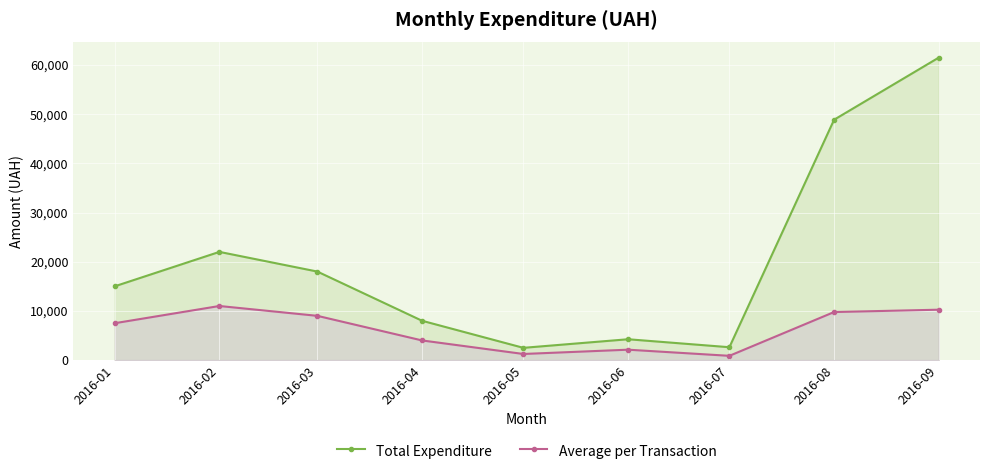

True or false: Average per Transaction and Total Expenditure cross at least once.

False